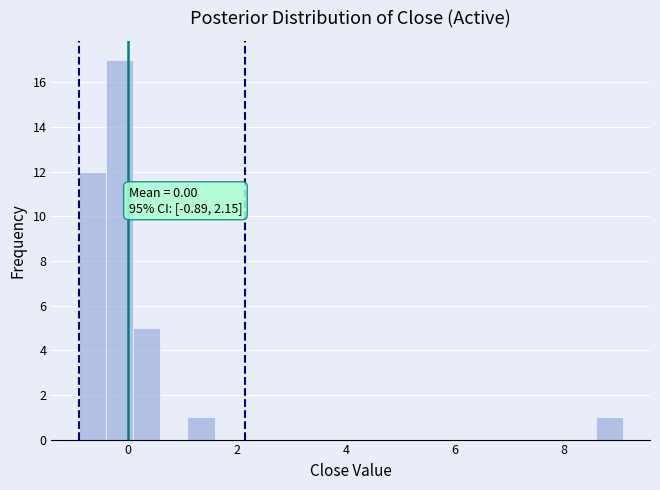

Read against the x-axis, roughly where is the centre of the tallest bar?

-0.2